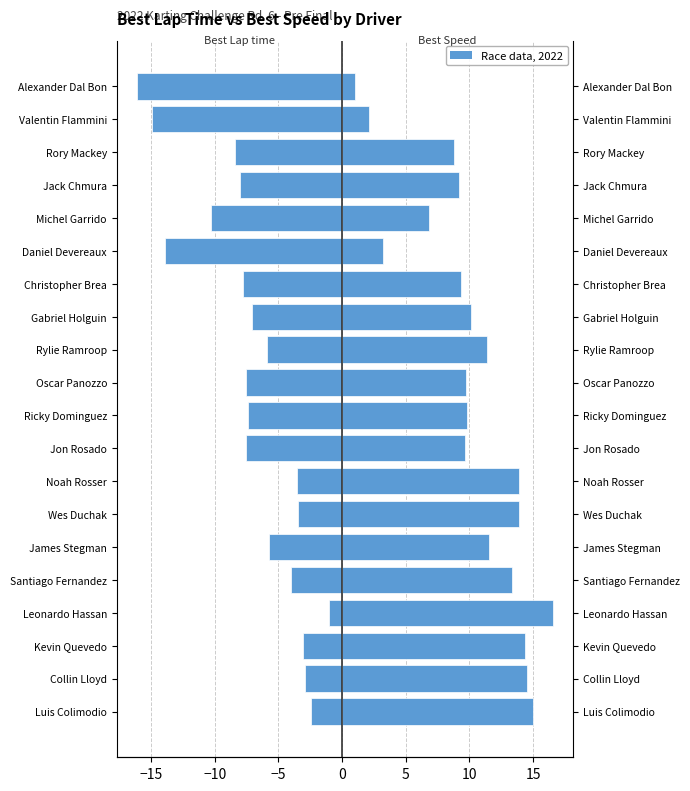

True or false: Best Speed (scaled) has a value of 21.8 at Kevin Quevedo.

False